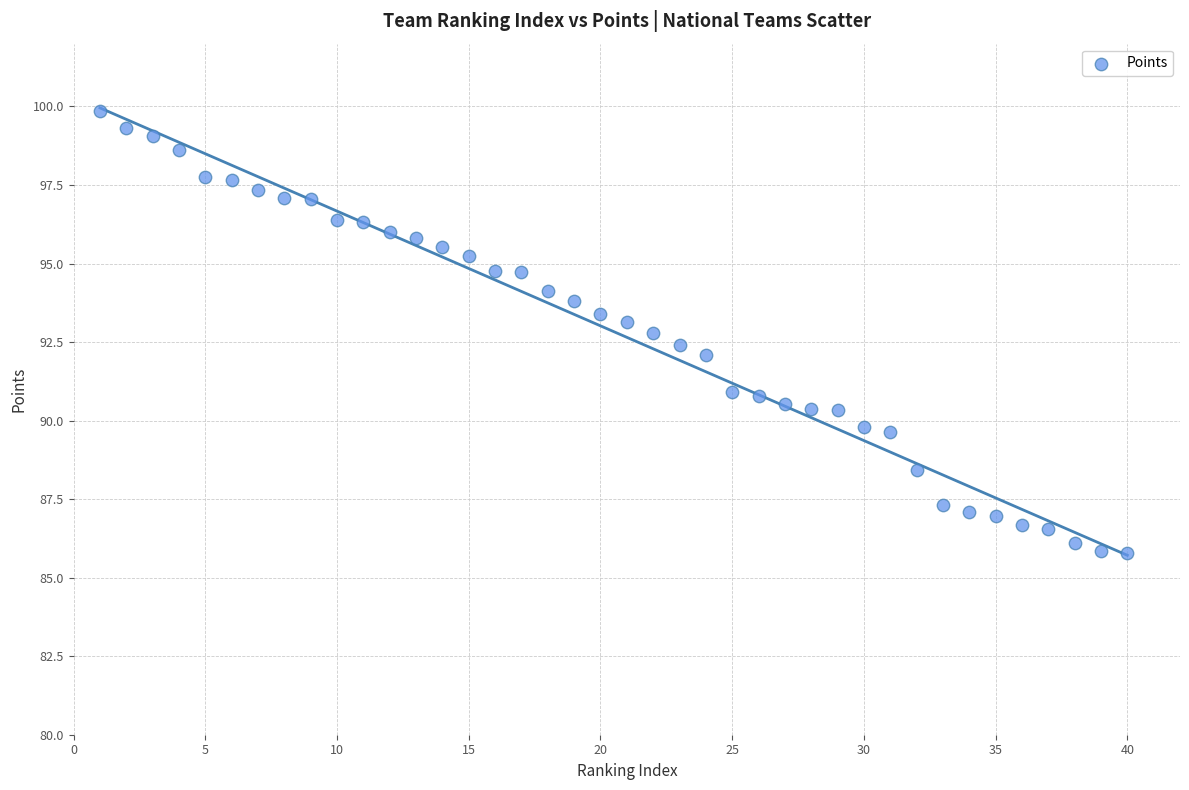

What is the range of X values (max minus min)?

39.0